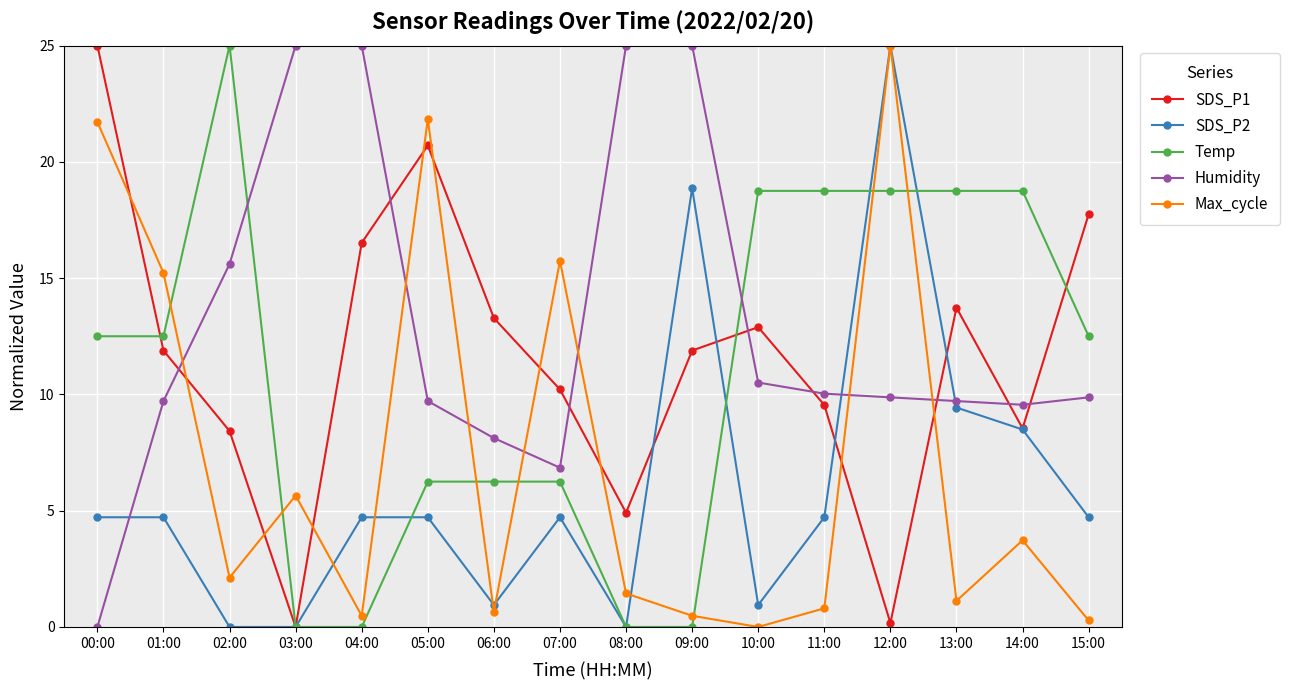

Where is the first local minimum for SDS_P1?

03:00